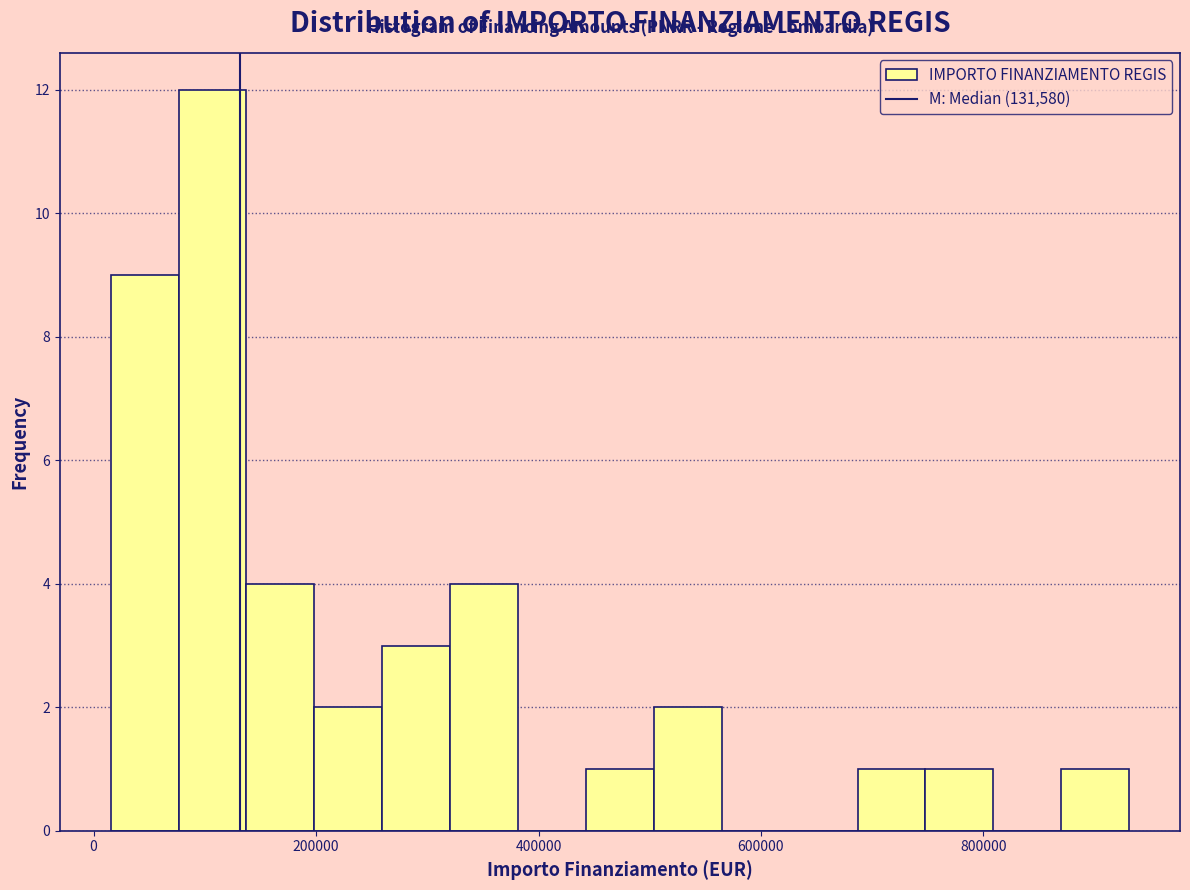

Around what value on the x-axis is the tallest bar? Give the approximate position of its centre, as read against the axis.

100000